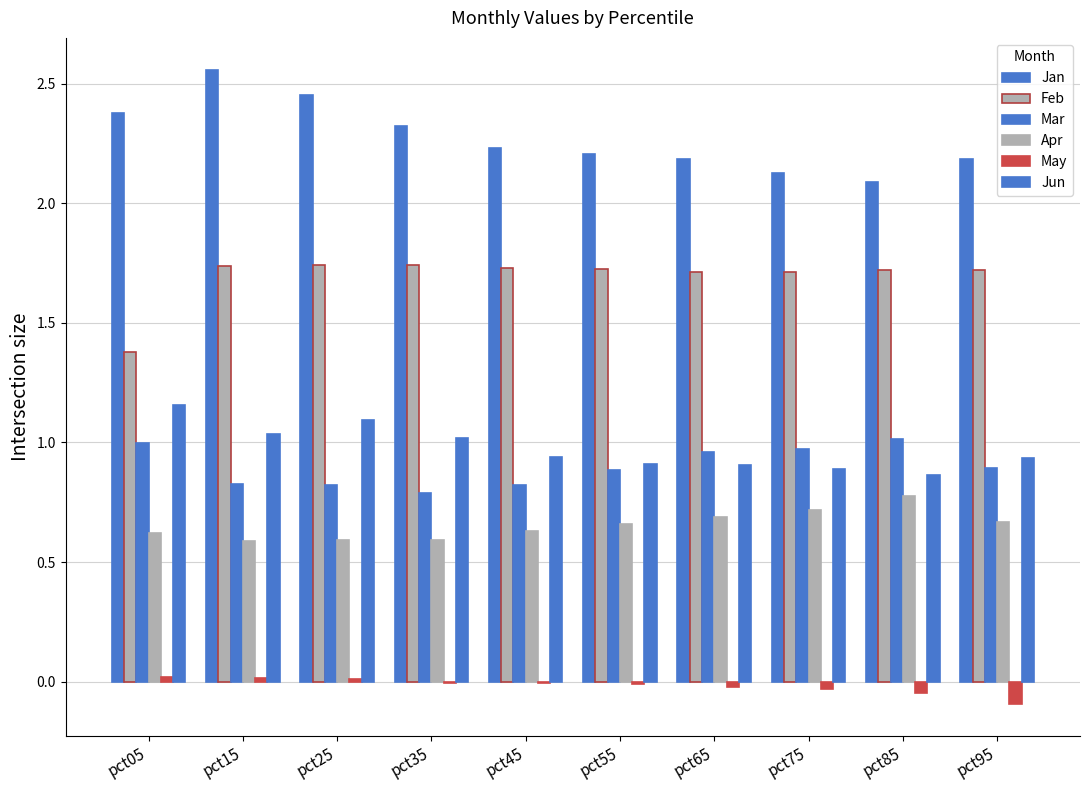

List the labels in order of Feb value, largest first.

pct35, pct25, pct15, pct45, pct55, pct95, pct85, pct65, pct75, pct05